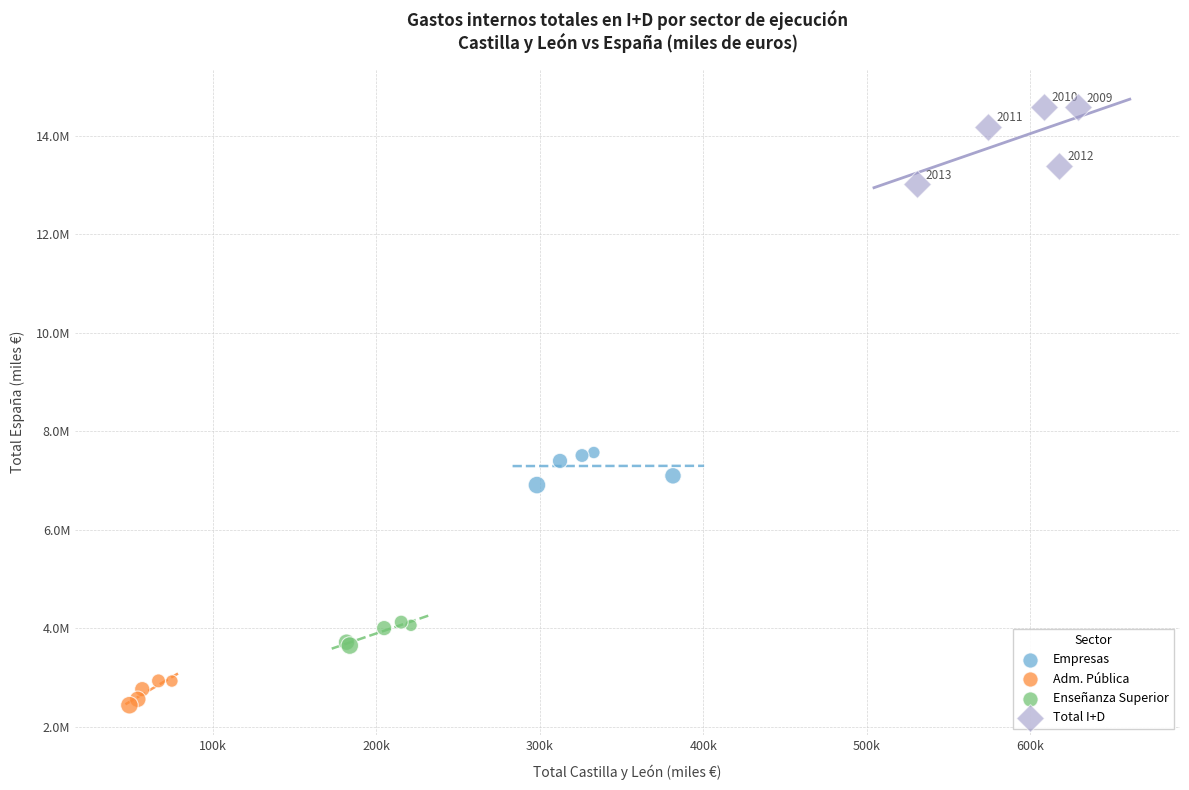

Which series contains the lowest Y value?

Adm. Pública